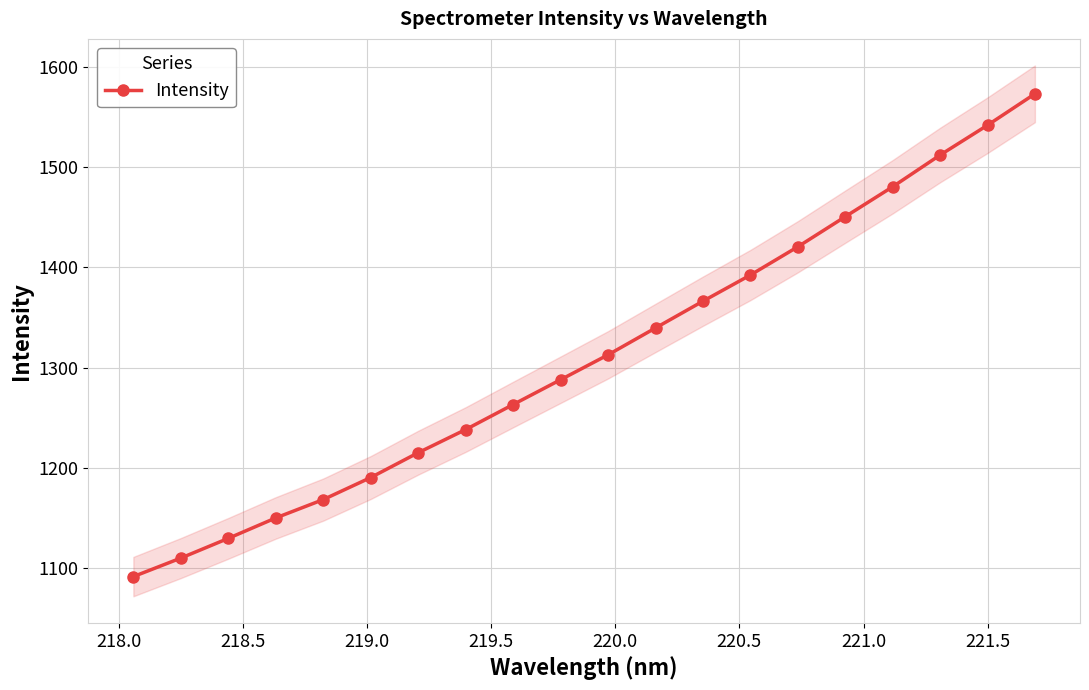

What is the difference between the maximum and minimum values?

481.4